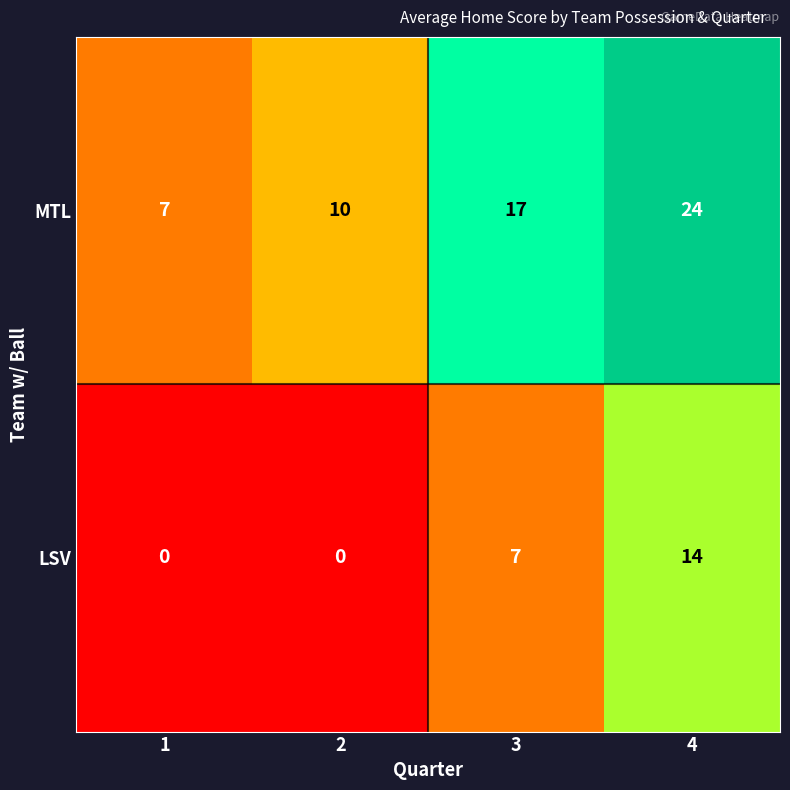

Count the MTL values in the range 10 to 24.

3